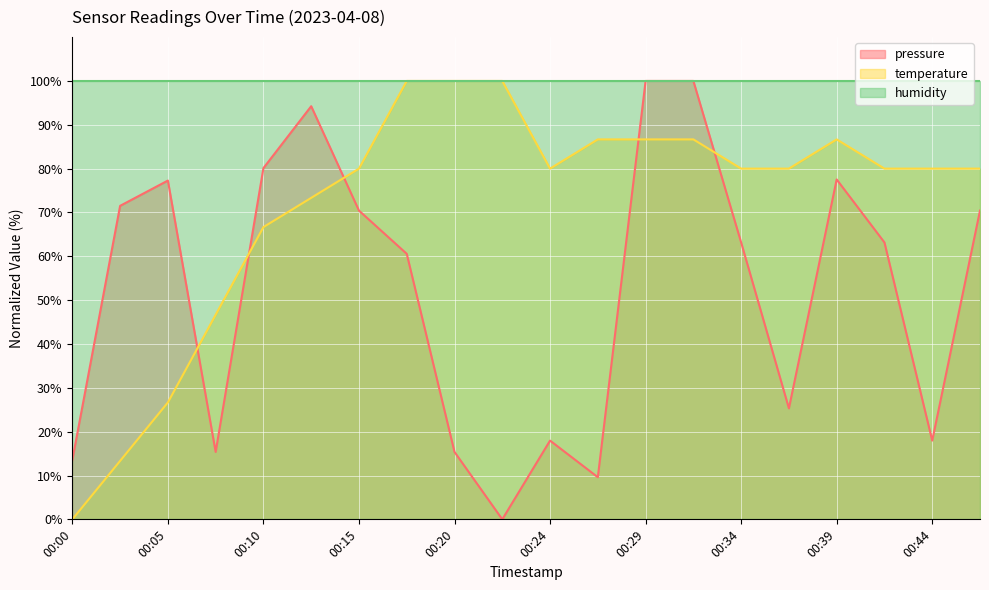

After their last crossing, which series has the higher values: pressure or temperature?

temperature